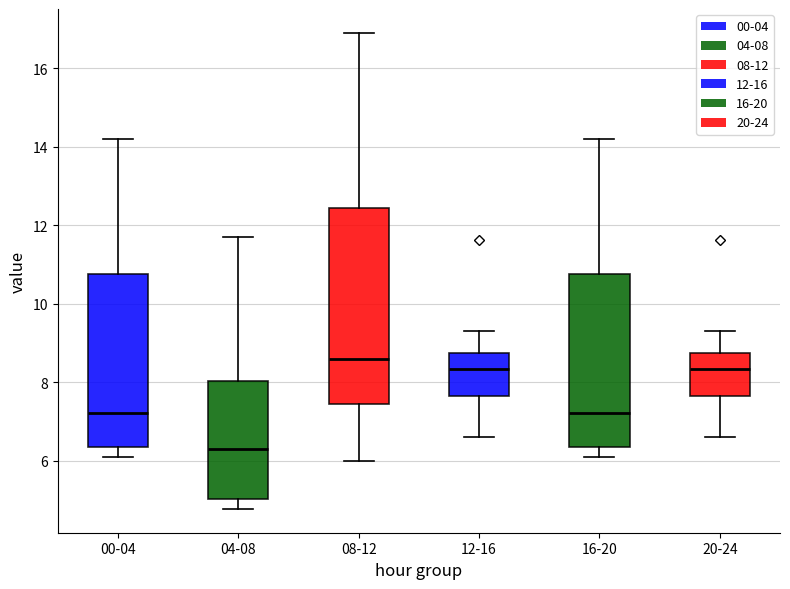

Where does the lower whisker of the box for 00-04 end on the y-axis? The values are not printed on the chart, so give them approximately, as read against the axis.

6.2